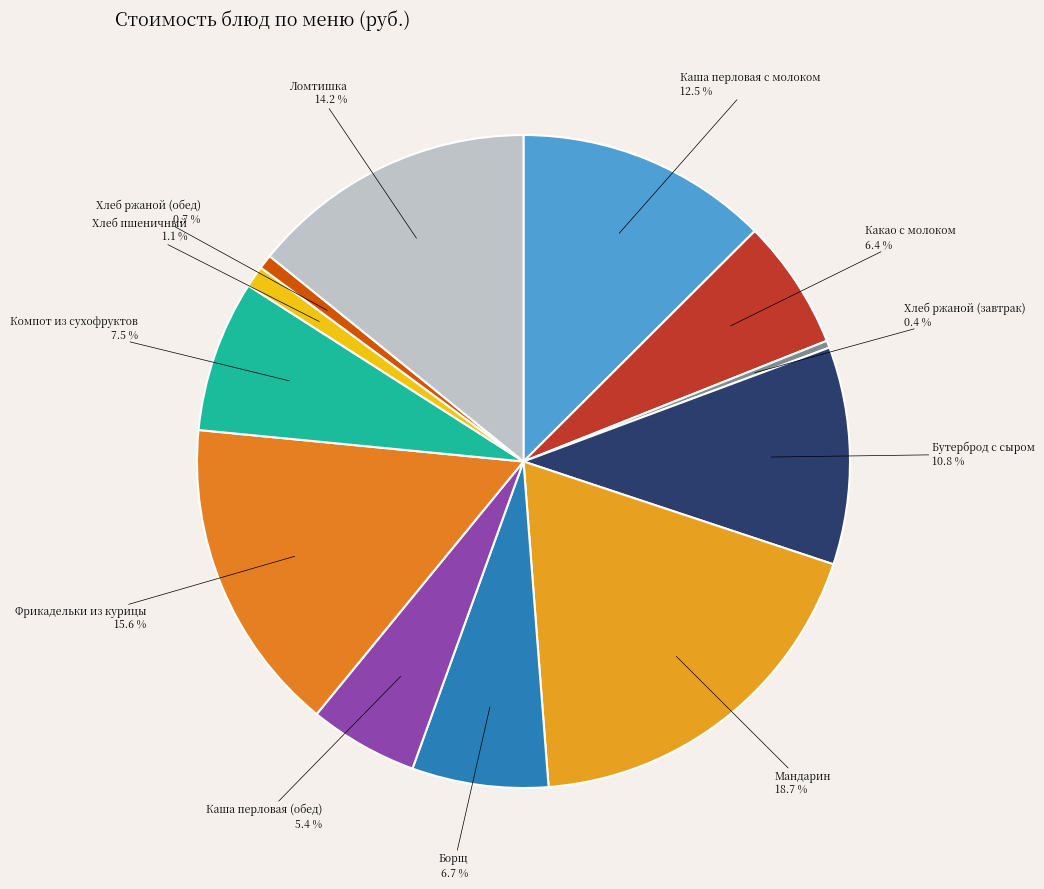

Does Хлеб ржаной (обед) account for over 50% of the chart?

No